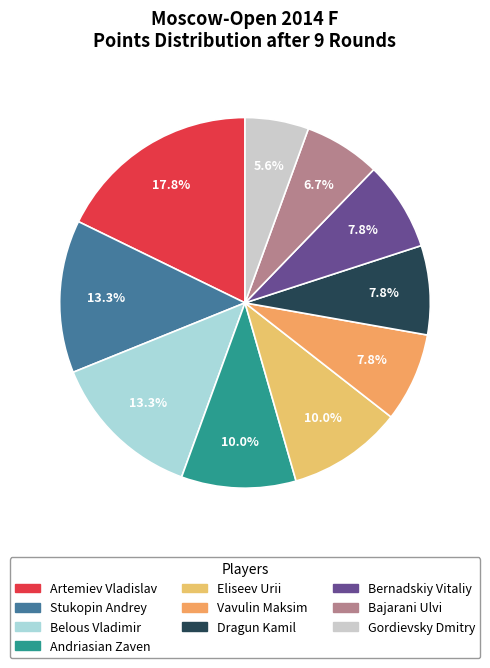

Is there any slice that represents more than half of the pie?

No